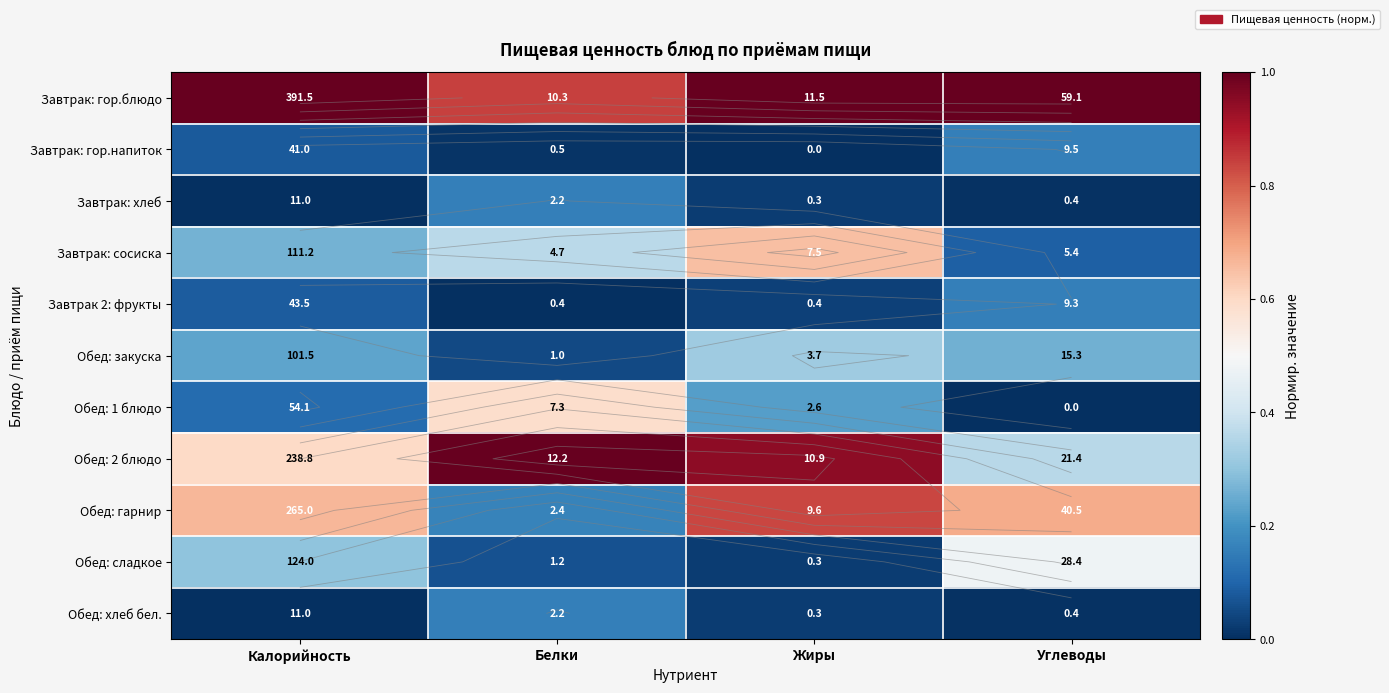

List the labels in order of Завтрак: гор.напиток value, smallest first.

Жиры, Белки, Калорийность, Углеводы